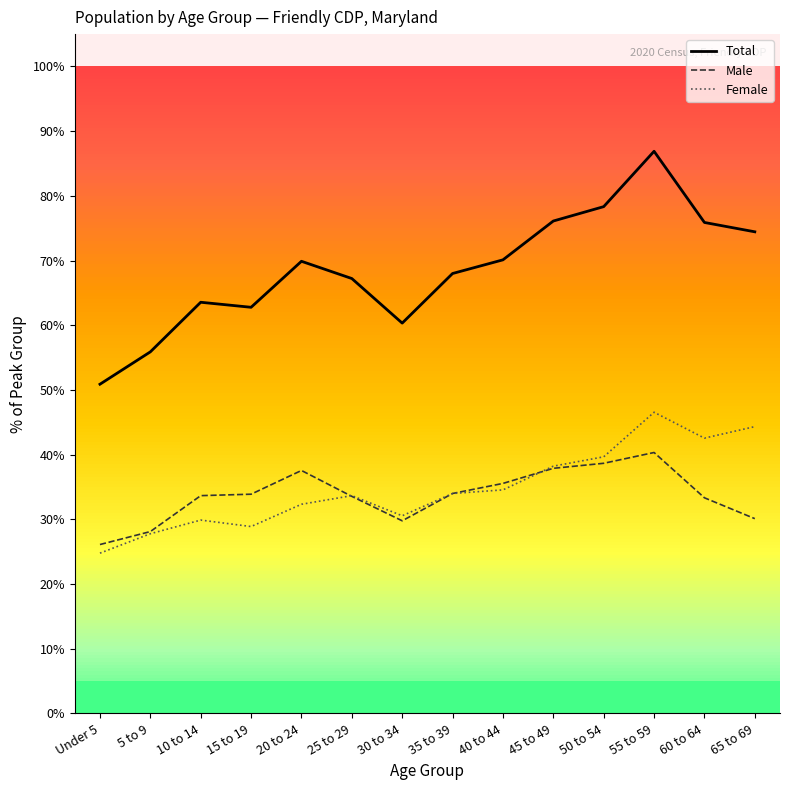

What position from the left is 50 to 54?

11